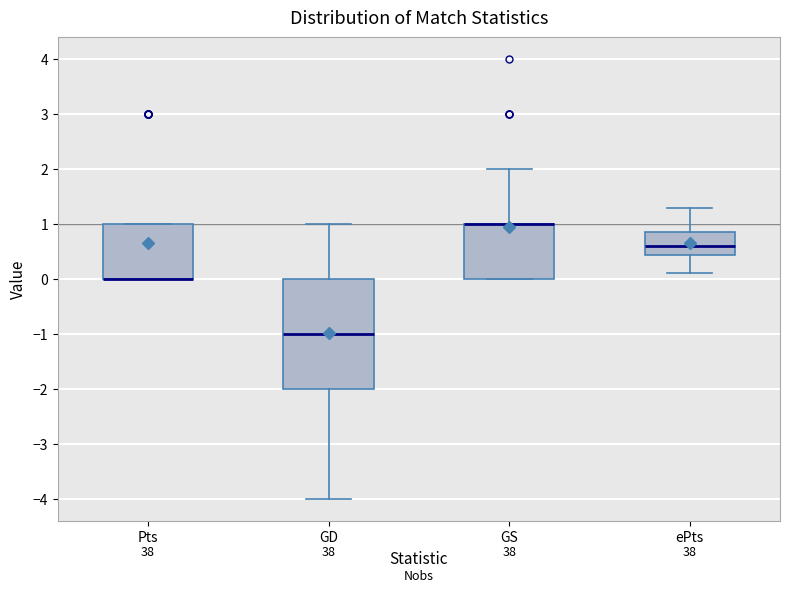

Reading left to right, transcribe this box plot: for each box, give where its median line is, the range the box spans, and where its two whiskers end, as read against the y-axis. The values are not printed on the chart, so give them approximately, as read against the axis.

Pts: median 0.0 (drawn on the box's lower edge), box 0.0 to 1.0, whiskers 0.0 to 1.0
GD: median -1.0, box -2.0 to 0.0, whiskers -4.0 to 1.0
GS: median 1.0 (drawn on the box's upper edge), box 0.0 to 1.0, whiskers 0.0 to 2.0
ePts: median 0.6, box 0.4 to 0.9, whiskers 0.1 to 1.3